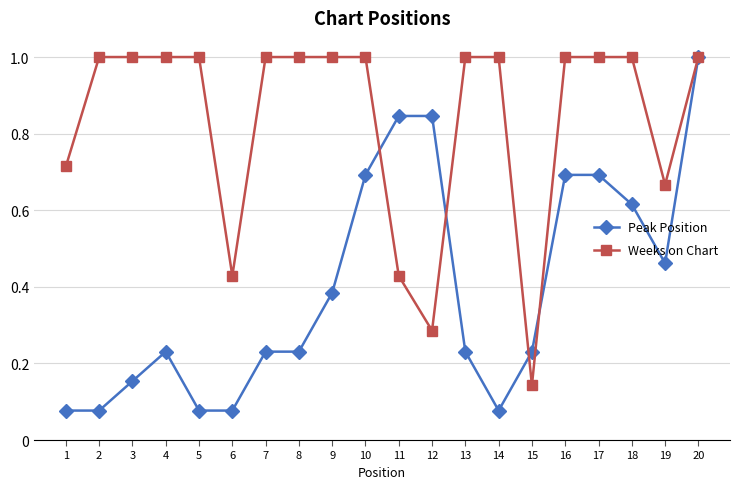

Rank the series by their average value, from highest to lowest.

Weeks on Chart, Peak Position